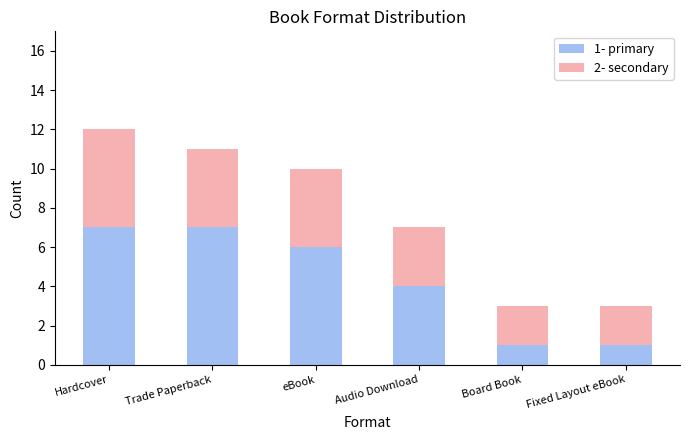

At which category is the sum across all series the highest?

Hardcover